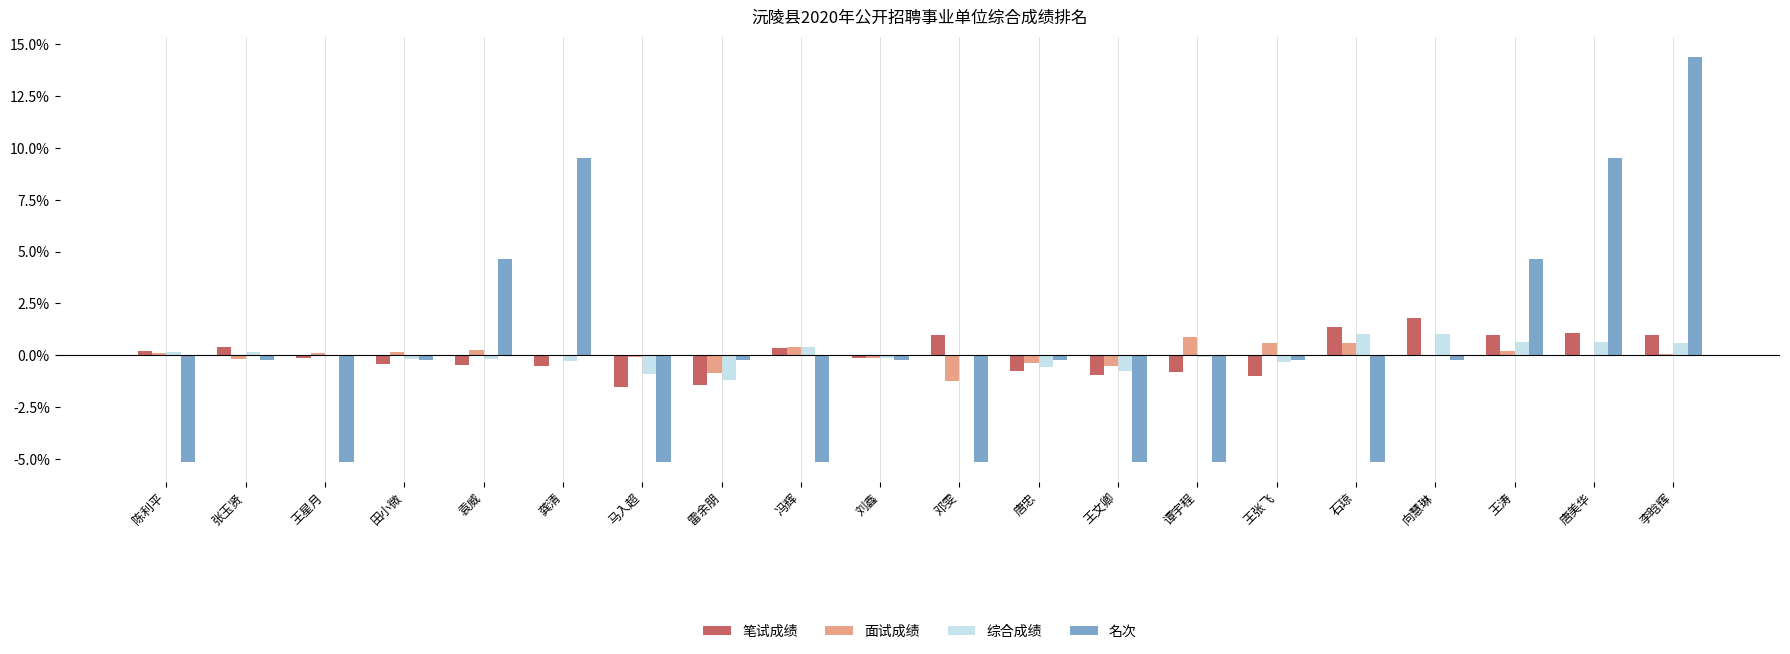

Where does the 笔试成绩 series first go above 0?

陈利平